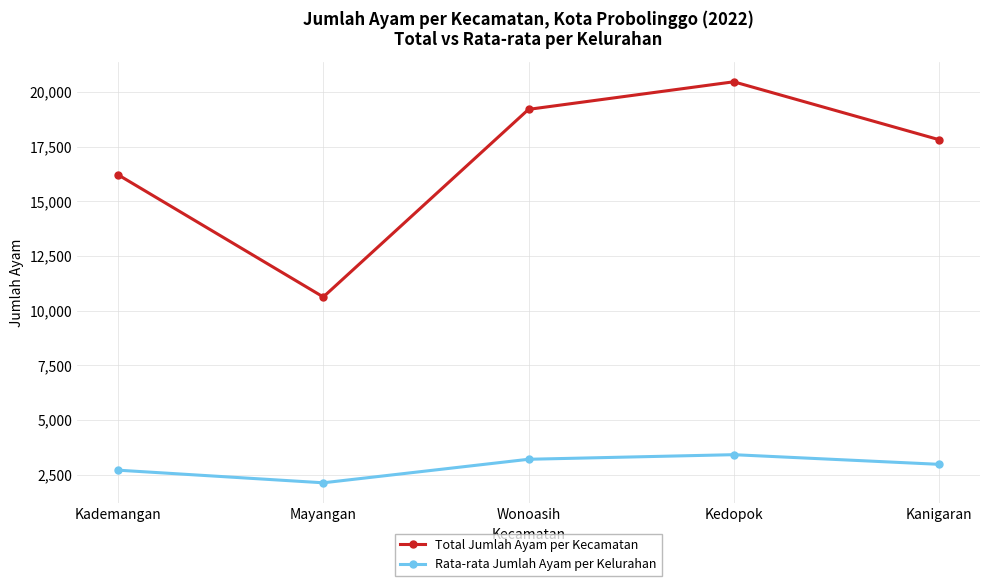

What is the difference between the highest and lowest values at Wonoasih?

16005.8